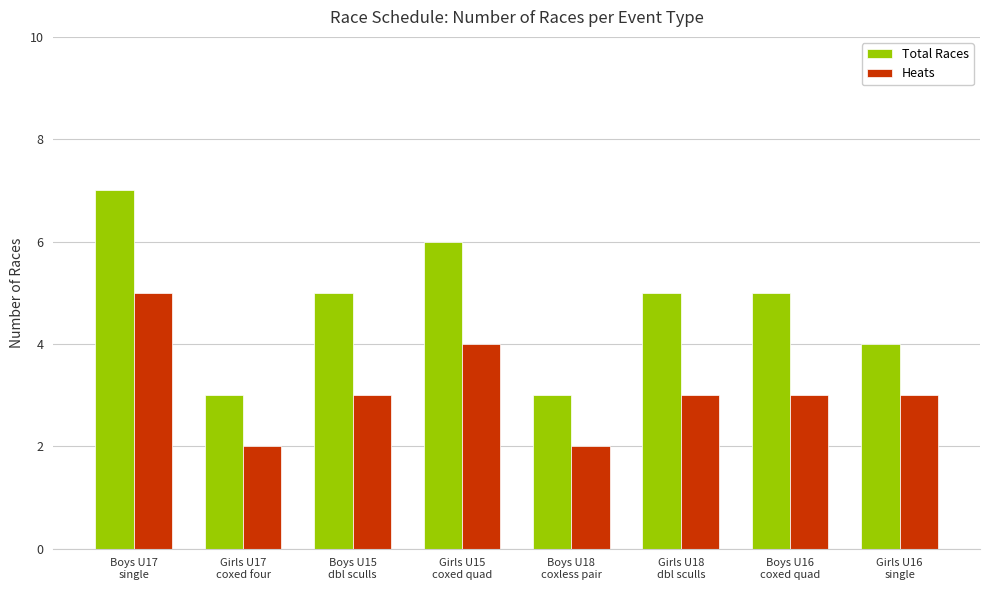

What is the highest value of the Heats series?

5